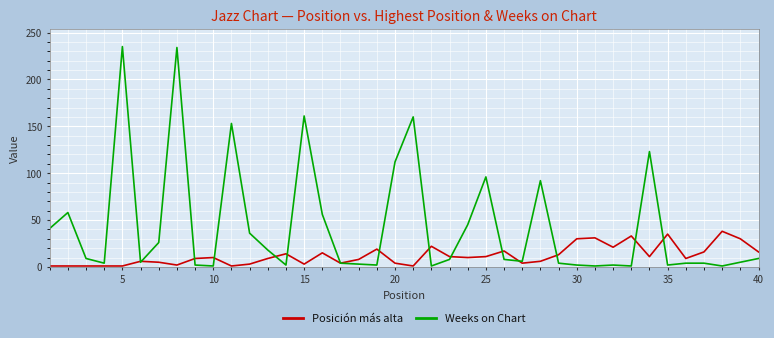

Which series has the widest spread of values?

Weeks on Chart